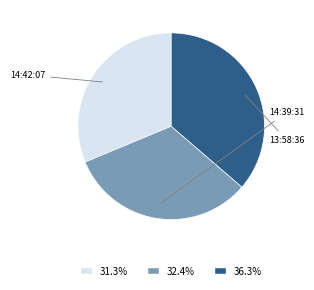

Does any single category account for the majority?

No